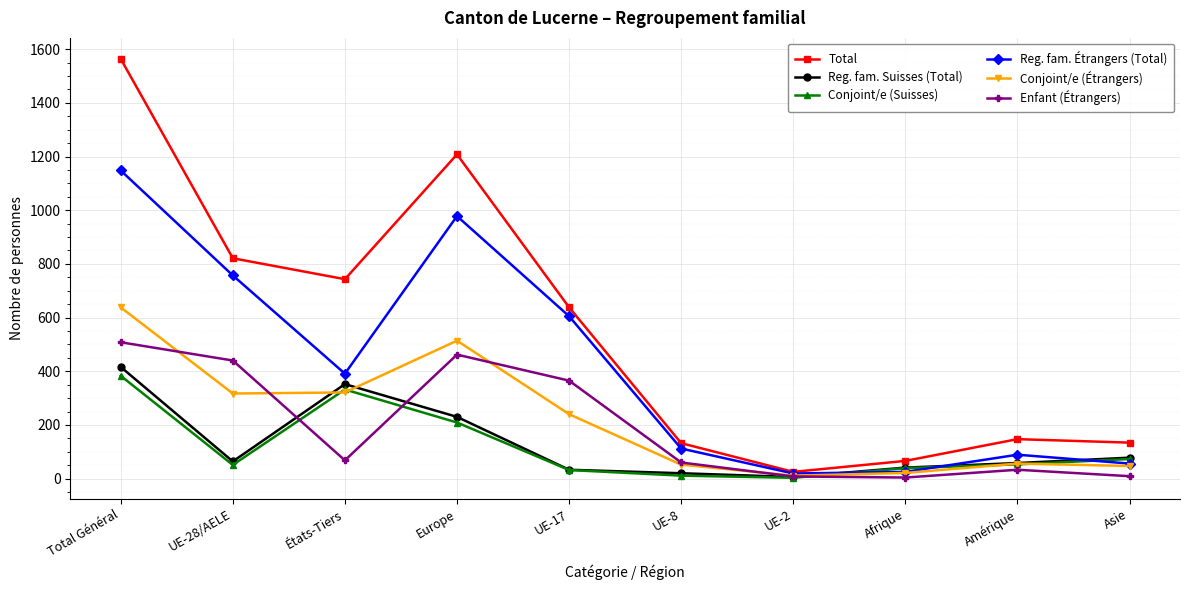

Between which two adjacent categories do Enfant (Étrangers) and Reg. fam. Suisses (Total) first intersect?

UE-28/AELE and États-Tiers